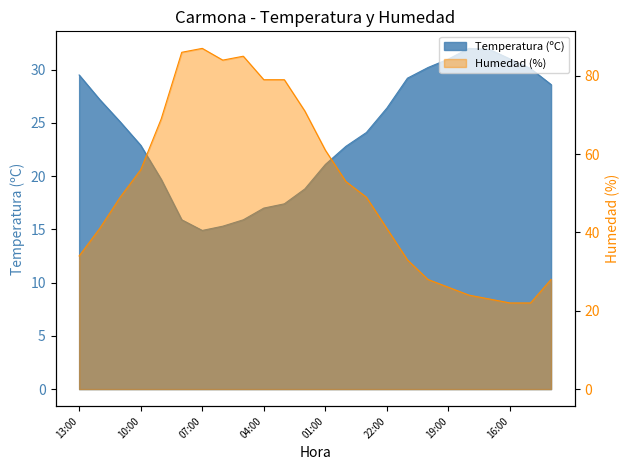

Reading left to right, extract all data points from this chart.

Temperatura (ºC): 29.5	27.2	25.1	22.9	19.7	15.9	14.9	15.3	15.9	17.0	17.4	18.8	21.1	22.8	24.1	26.4	29.2	30.2	31.0	32.0	31.9	31.0	30.1	28.6
Humedad (%): 34.0	41.0	49.0	56.0	69.0	86.0	87.0	84.0	85.0	79.0	79.0	71.0	61.0	53.0	49.0	41.0	33.0	28.0	26.0	24.0	23.0	22.0	22.0	28.0